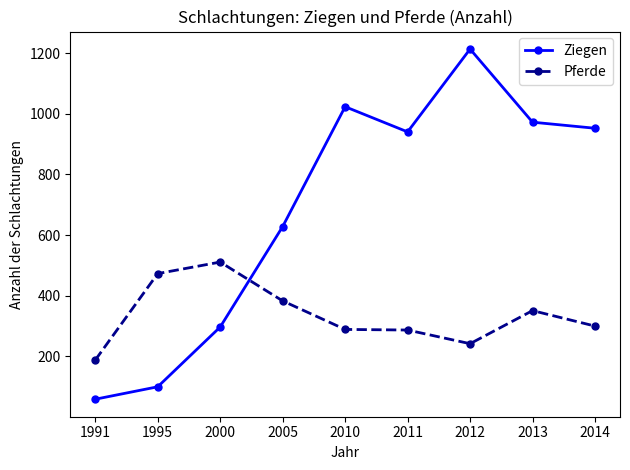

Where is Ziegen nearest to the value 636?

2005